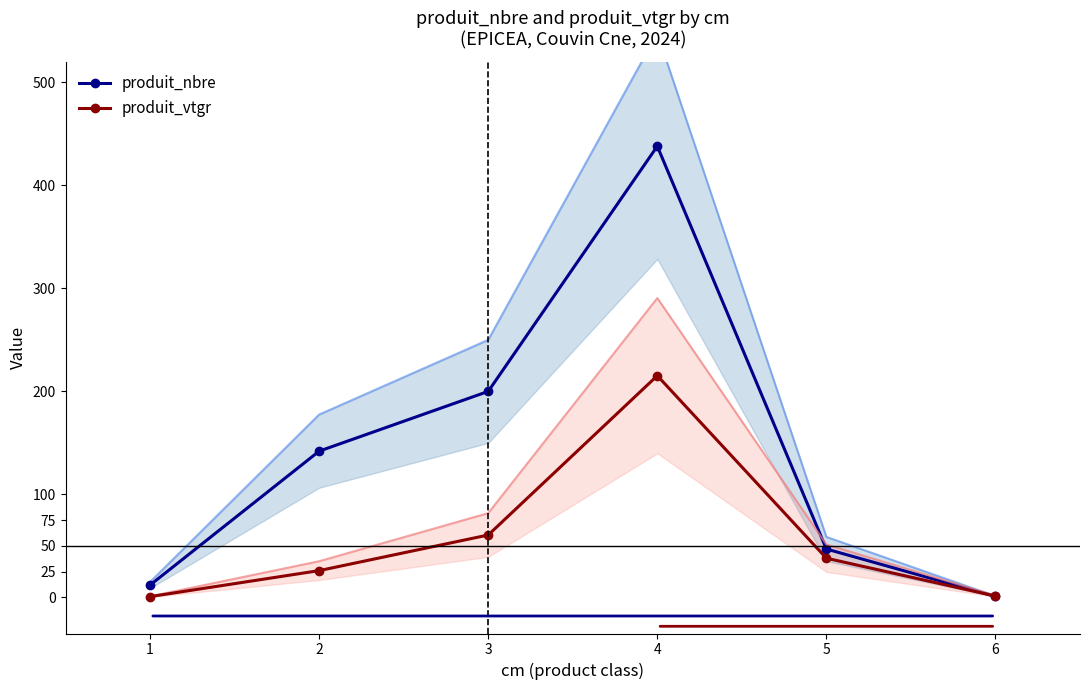

The produit_nbre series shows 438.0 at 4. True or false?

True